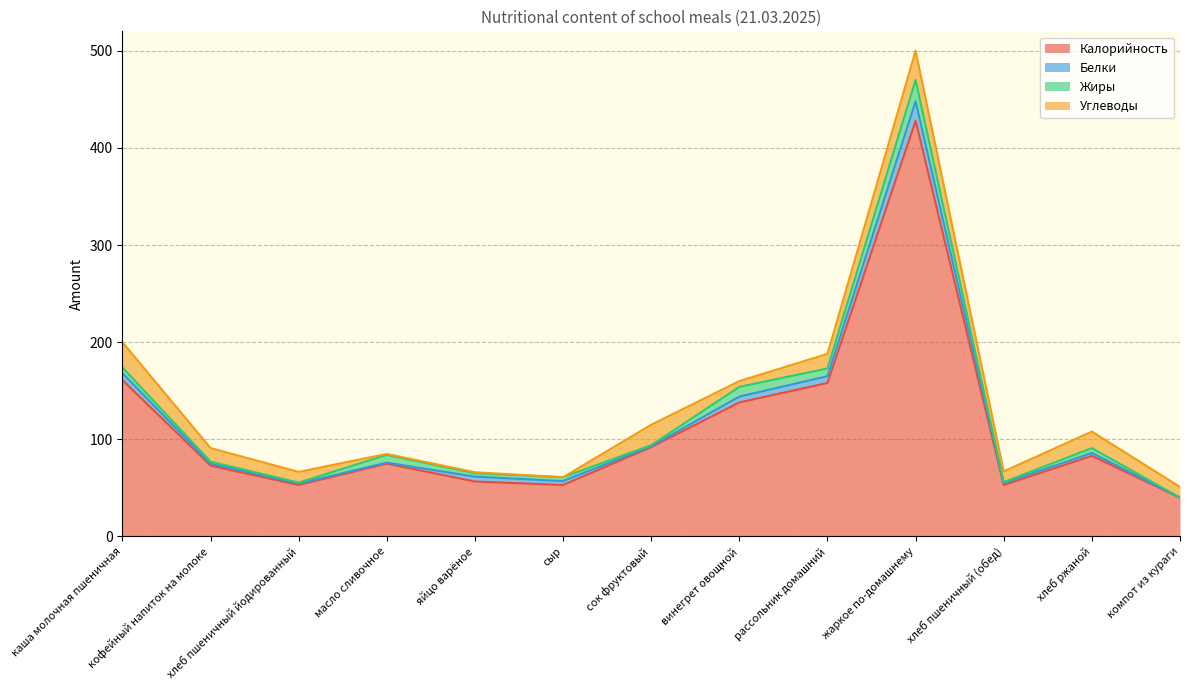

Is the value of Жиры at яйцо варёное greater than the value of Углеводы at винегрет овощной?

No